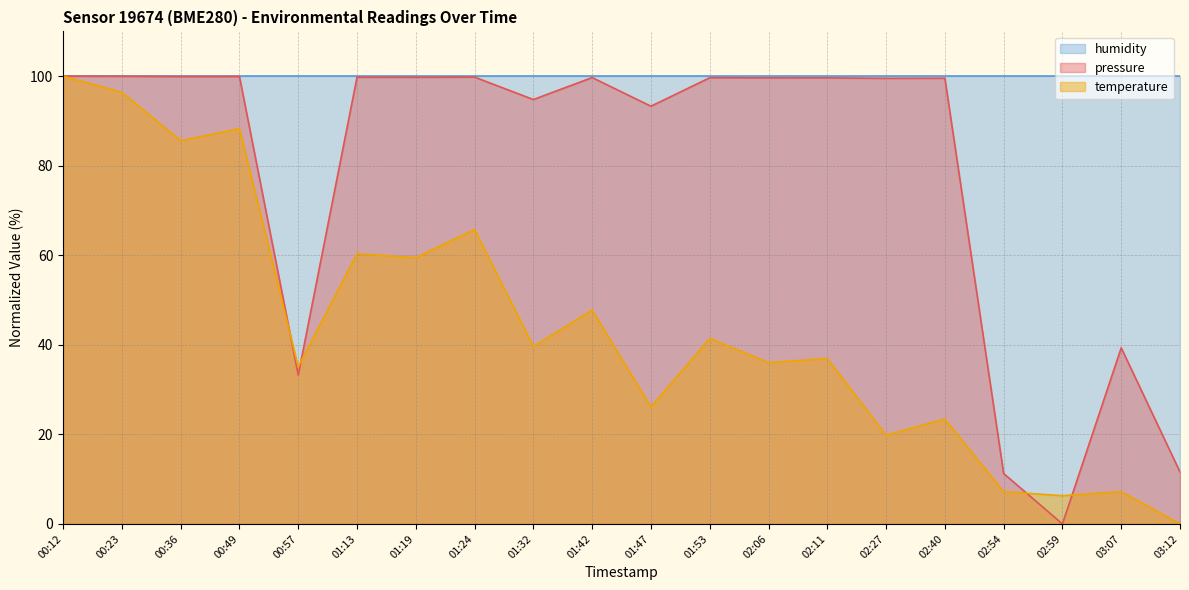

Count the number of data series in this chart.

3